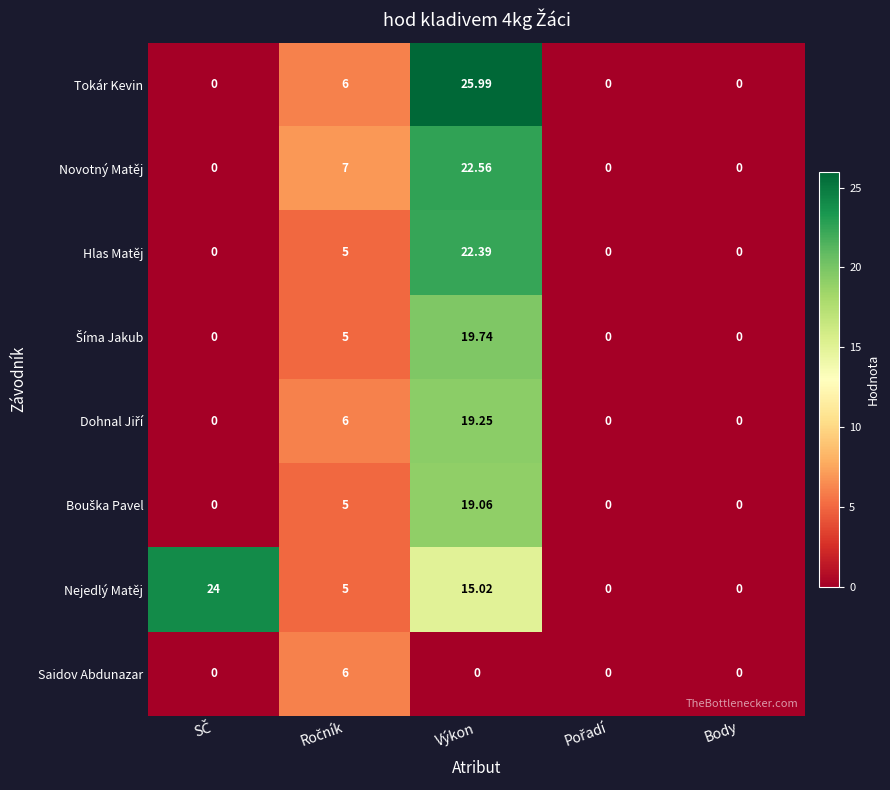

At which category does the chart reach its peak across all series?

Výkon